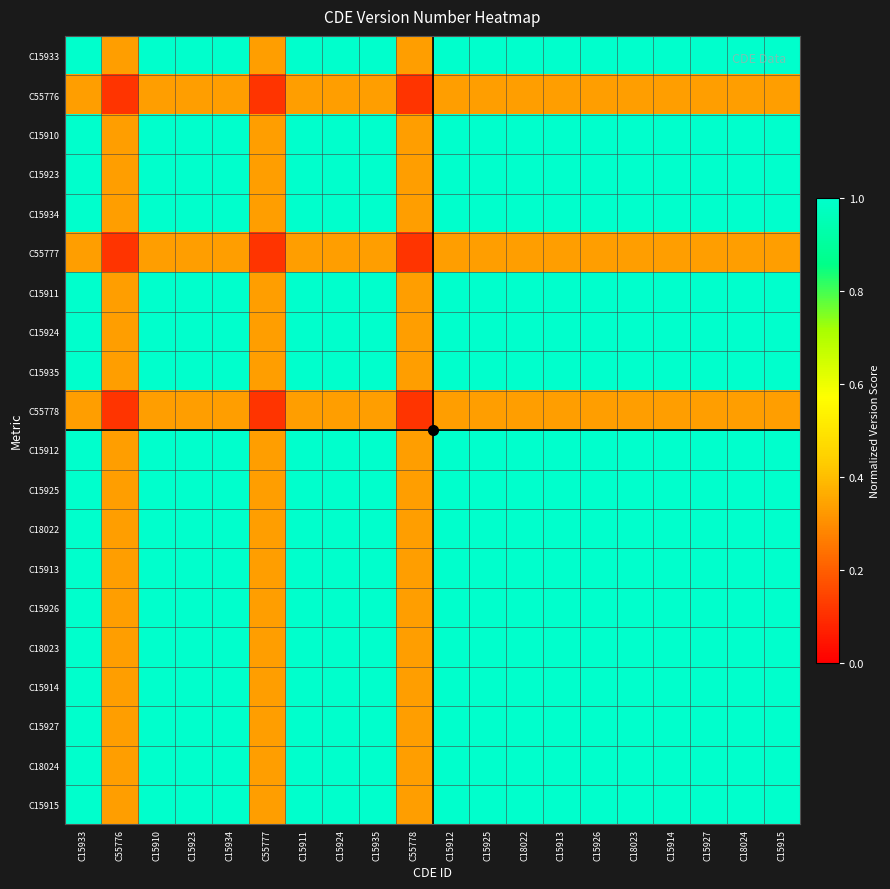

Reading right to left, extract all data points from this chart.

C15933: C15915=1.0	C18024=1.0	C15927=1.0	C15914=1.0	C18023=1.0	C15926=1.0	C15913=1.0	C18022=1.0	C15925=1.0	C15912=1.0	C55778=0.3	C15935=1.0	C15924=1.0	C15911=1.0	C55777=0.3	C15934=1.0	C15923=1.0	C15910=1.0	C55776=0.3	C15933=1.0
C55776: C15915=0.3	C18024=0.3	C15927=0.3	C15914=0.3	C18023=0.3	C15926=0.3	C15913=0.3	C18022=0.3	C15925=0.3	C15912=0.3	C55778=0.1	C15935=0.3	C15924=0.3	C15911=0.3	C55777=0.1	C15934=0.3	C15923=0.3	C15910=0.3	C55776=0.1	C15933=0.3
C15910: C15915=1.0	C18024=1.0	C15927=1.0	C15914=1.0	C18023=1.0	C15926=1.0	C15913=1.0	C18022=1.0	C15925=1.0	C15912=1.0	C55778=0.3	C15935=1.0	C15924=1.0	C15911=1.0	C55777=0.3	C15934=1.0	C15923=1.0	C15910=1.0	C55776=0.3	C15933=1.0
C15923: C15915=1.0	C18024=1.0	C15927=1.0	C15914=1.0	C18023=1.0	C15926=1.0	C15913=1.0	C18022=1.0	C15925=1.0	C15912=1.0	C55778=0.3	C15935=1.0	C15924=1.0	C15911=1.0	C55777=0.3	C15934=1.0	C15923=1.0	C15910=1.0	C55776=0.3	C15933=1.0
C15934: C15915=1.0	C18024=1.0	C15927=1.0	C15914=1.0	C18023=1.0	C15926=1.0	C15913=1.0	C18022=1.0	C15925=1.0	C15912=1.0	C55778=0.3	C15935=1.0	C15924=1.0	C15911=1.0	C55777=0.3	C15934=1.0	C15923=1.0	C15910=1.0	C55776=0.3	C15933=1.0
C55777: C15915=0.3	C18024=0.3	C15927=0.3	C15914=0.3	C18023=0.3	C15926=0.3	C15913=0.3	C18022=0.3	C15925=0.3	C15912=0.3	C55778=0.1	C15935=0.3	C15924=0.3	C15911=0.3	C55777=0.1	C15934=0.3	C15923=0.3	C15910=0.3	C55776=0.1	C15933=0.3
C15911: C15915=1.0	C18024=1.0	C15927=1.0	C15914=1.0	C18023=1.0	C15926=1.0	C15913=1.0	C18022=1.0	C15925=1.0	C15912=1.0	C55778=0.3	C15935=1.0	C15924=1.0	C15911=1.0	C55777=0.3	C15934=1.0	C15923=1.0	C15910=1.0	C55776=0.3	C15933=1.0
C15924: C15915=1.0	C18024=1.0	C15927=1.0	C15914=1.0	C18023=1.0	C15926=1.0	C15913=1.0	C18022=1.0	C15925=1.0	C15912=1.0	C55778=0.3	C15935=1.0	C15924=1.0	C15911=1.0	C55777=0.3	C15934=1.0	C15923=1.0	C15910=1.0	C55776=0.3	C15933=1.0
C15935: C15915=1.0	C18024=1.0	C15927=1.0	C15914=1.0	C18023=1.0	C15926=1.0	C15913=1.0	C18022=1.0	C15925=1.0	C15912=1.0	C55778=0.3	C15935=1.0	C15924=1.0	C15911=1.0	C55777=0.3	C15934=1.0	C15923=1.0	C15910=1.0	C55776=0.3	C15933=1.0
C55778: C15915=0.3	C18024=0.3	C15927=0.3	C15914=0.3	C18023=0.3	C15926=0.3	C15913=0.3	C18022=0.3	C15925=0.3	C15912=0.3	C55778=0.1	C15935=0.3	C15924=0.3	C15911=0.3	C55777=0.1	C15934=0.3	C15923=0.3	C15910=0.3	C55776=0.1	C15933=0.3
C15912: C15915=1.0	C18024=1.0	C15927=1.0	C15914=1.0	C18023=1.0	C15926=1.0	C15913=1.0	C18022=1.0	C15925=1.0	C15912=1.0	C55778=0.3	C15935=1.0	C15924=1.0	C15911=1.0	C55777=0.3	C15934=1.0	C15923=1.0	C15910=1.0	C55776=0.3	C15933=1.0
C15925: C15915=1.0	C18024=1.0	C15927=1.0	C15914=1.0	C18023=1.0	C15926=1.0	C15913=1.0	C18022=1.0	C15925=1.0	C15912=1.0	C55778=0.3	C15935=1.0	C15924=1.0	C15911=1.0	C55777=0.3	C15934=1.0	C15923=1.0	C15910=1.0	C55776=0.3	C15933=1.0
C18022: C15915=1.0	C18024=1.0	C15927=1.0	C15914=1.0	C18023=1.0	C15926=1.0	C15913=1.0	C18022=1.0	C15925=1.0	C15912=1.0	C55778=0.3	C15935=1.0	C15924=1.0	C15911=1.0	C55777=0.3	C15934=1.0	C15923=1.0	C15910=1.0	C55776=0.3	C15933=1.0
C15913: C15915=1.0	C18024=1.0	C15927=1.0	C15914=1.0	C18023=1.0	C15926=1.0	C15913=1.0	C18022=1.0	C15925=1.0	C15912=1.0	C55778=0.3	C15935=1.0	C15924=1.0	C15911=1.0	C55777=0.3	C15934=1.0	C15923=1.0	C15910=1.0	C55776=0.3	C15933=1.0
C15926: C15915=1.0	C18024=1.0	C15927=1.0	C15914=1.0	C18023=1.0	C15926=1.0	C15913=1.0	C18022=1.0	C15925=1.0	C15912=1.0	C55778=0.3	C15935=1.0	C15924=1.0	C15911=1.0	C55777=0.3	C15934=1.0	C15923=1.0	C15910=1.0	C55776=0.3	C15933=1.0
C18023: C15915=1.0	C18024=1.0	C15927=1.0	C15914=1.0	C18023=1.0	C15926=1.0	C15913=1.0	C18022=1.0	C15925=1.0	C15912=1.0	C55778=0.3	C15935=1.0	C15924=1.0	C15911=1.0	C55777=0.3	C15934=1.0	C15923=1.0	C15910=1.0	C55776=0.3	C15933=1.0
C15914: C15915=1.0	C18024=1.0	C15927=1.0	C15914=1.0	C18023=1.0	C15926=1.0	C15913=1.0	C18022=1.0	C15925=1.0	C15912=1.0	C55778=0.3	C15935=1.0	C15924=1.0	C15911=1.0	C55777=0.3	C15934=1.0	C15923=1.0	C15910=1.0	C55776=0.3	C15933=1.0
C15927: C15915=1.0	C18024=1.0	C15927=1.0	C15914=1.0	C18023=1.0	C15926=1.0	C15913=1.0	C18022=1.0	C15925=1.0	C15912=1.0	C55778=0.3	C15935=1.0	C15924=1.0	C15911=1.0	C55777=0.3	C15934=1.0	C15923=1.0	C15910=1.0	C55776=0.3	C15933=1.0
C18024: C15915=1.0	C18024=1.0	C15927=1.0	C15914=1.0	C18023=1.0	C15926=1.0	C15913=1.0	C18022=1.0	C15925=1.0	C15912=1.0	C55778=0.3	C15935=1.0	C15924=1.0	C15911=1.0	C55777=0.3	C15934=1.0	C15923=1.0	C15910=1.0	C55776=0.3	C15933=1.0
C15915: C15915=1.0	C18024=1.0	C15927=1.0	C15914=1.0	C18023=1.0	C15926=1.0	C15913=1.0	C18022=1.0	C15925=1.0	C15912=1.0	C55778=0.3	C15935=1.0	C15924=1.0	C15911=1.0	C55777=0.3	C15934=1.0	C15923=1.0	C15910=1.0	C55776=0.3	C15933=1.0